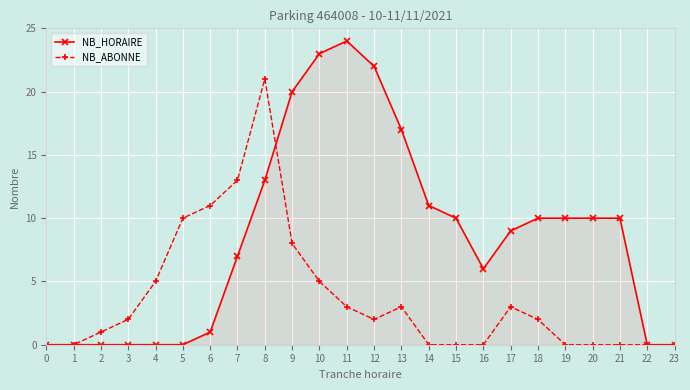

How many distinct data groups are displayed?

2